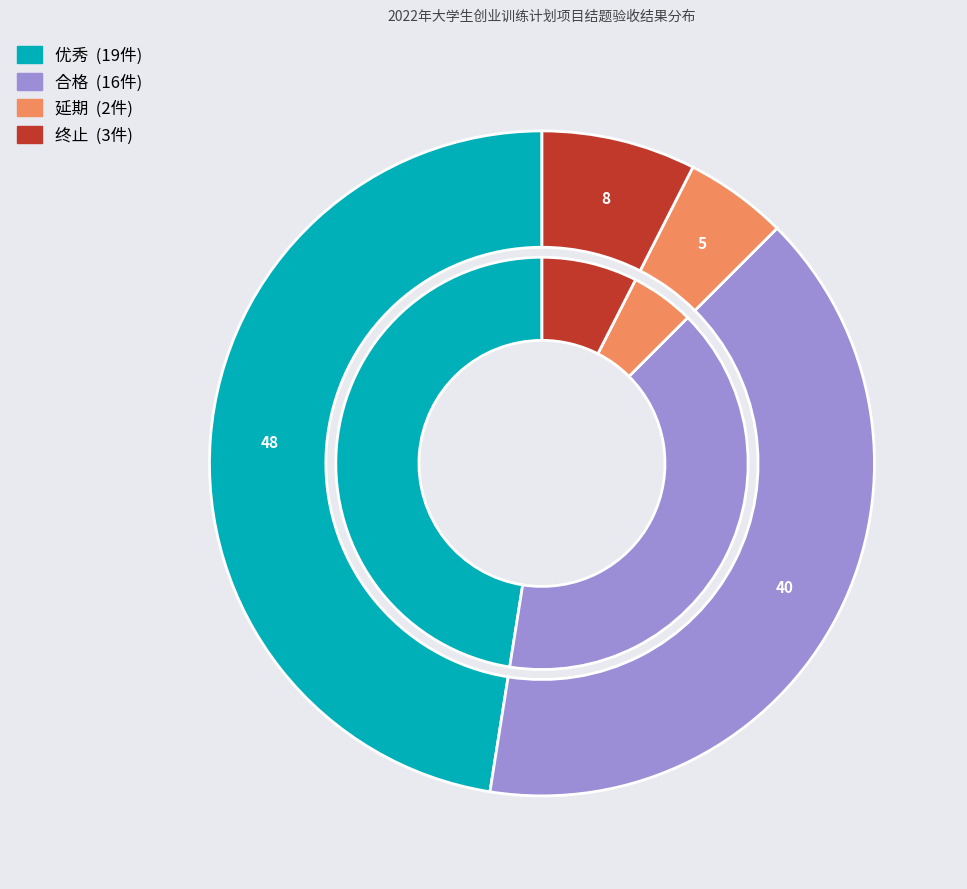

Combined, do 终止 and 合格 account for over 50%?

No